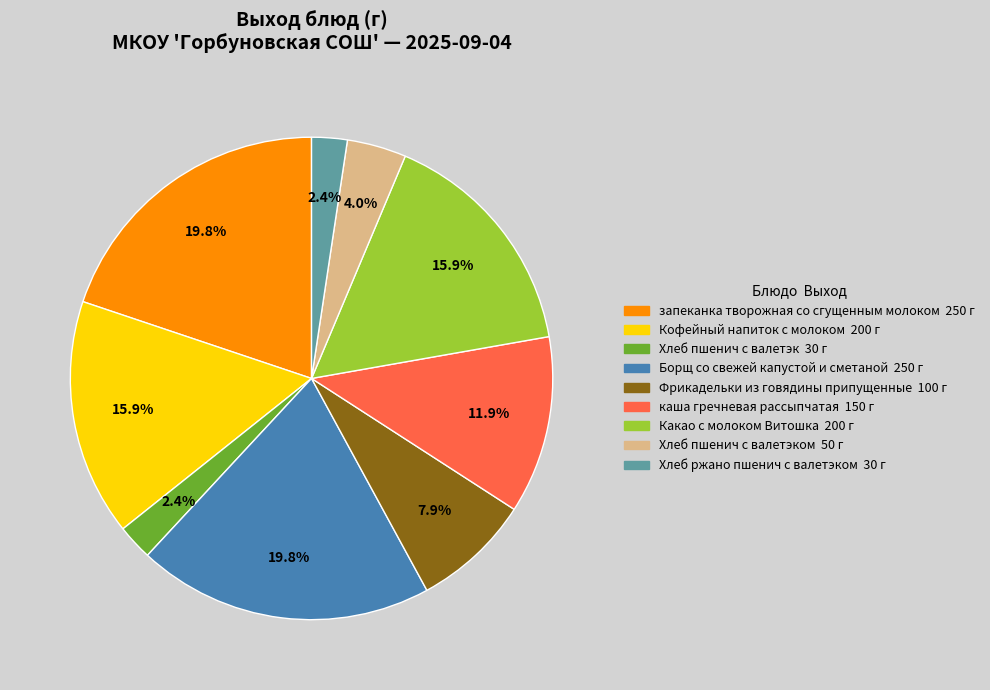

Does any single category account for the majority?

No